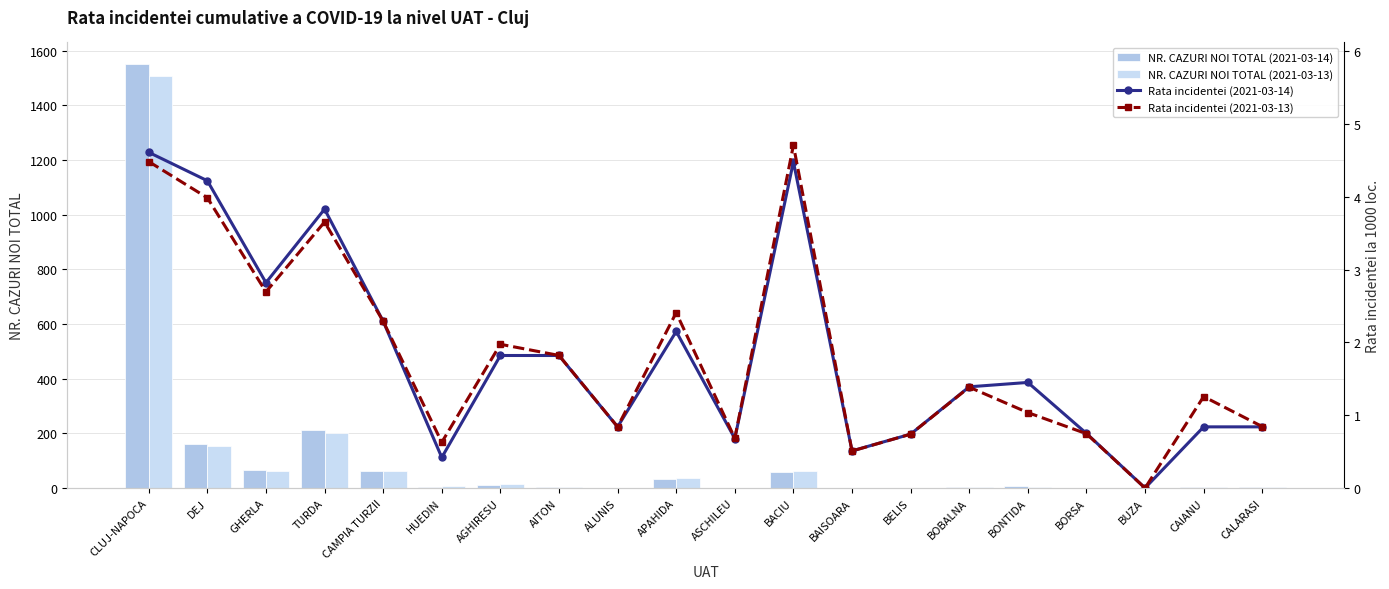

Reading left to right, extract all data points from this chart.

NR. CAZURI NOI TOTAL (2021-03-14): 1552.0	162.0	65.0	213.0	63.0	4.0	12.0	2.0	1.0	33.0	1.0	58.0	1.0	1.0	2.0	7.0	1.0	0.0	2.0	2.0
NR. CAZURI NOI TOTAL (2021-03-13): 1508.0	153.0	62.0	203.0	63.0	6.0	13.0	2.0	1.0	37.0	1.0	61.0	1.0	1.0	2.0	5.0	1.0	0.0	3.0	2.0
Rata incidentei (2021-03-14): 4.6	4.2	2.8	3.8	2.3	0.4	1.8	1.8	0.8	2.1	0.7	4.5	0.5	0.7	1.4	1.4	0.8	0.0	0.8	0.8
Rata incidentei (2021-03-13): 4.5	4.0	2.7	3.7	2.3	0.6	2.0	1.8	0.8	2.4	0.7	4.7	0.5	0.7	1.4	1.0	0.7	0.0	1.3	0.8